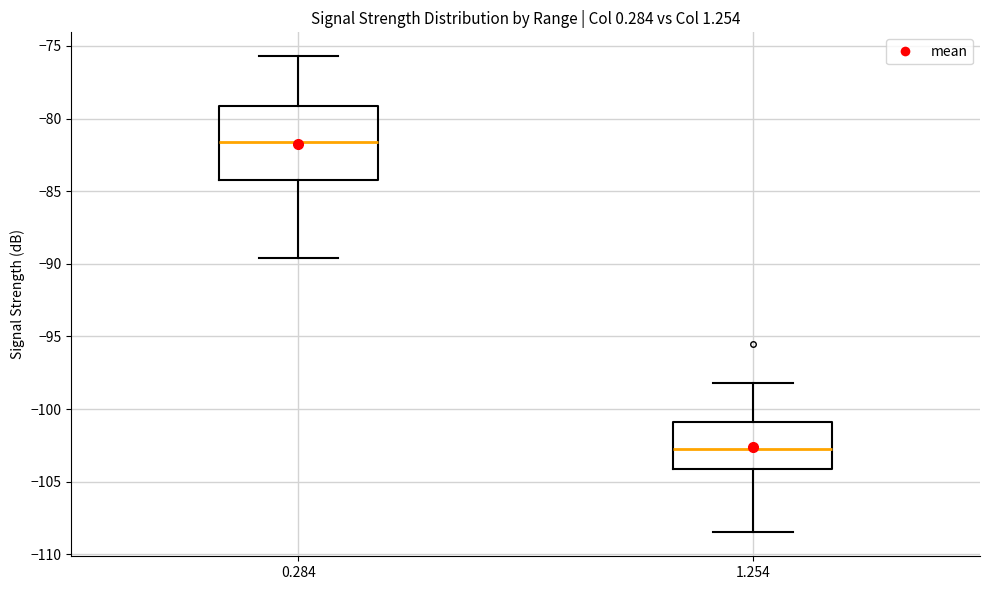

Which box has the highest median line?

0.284